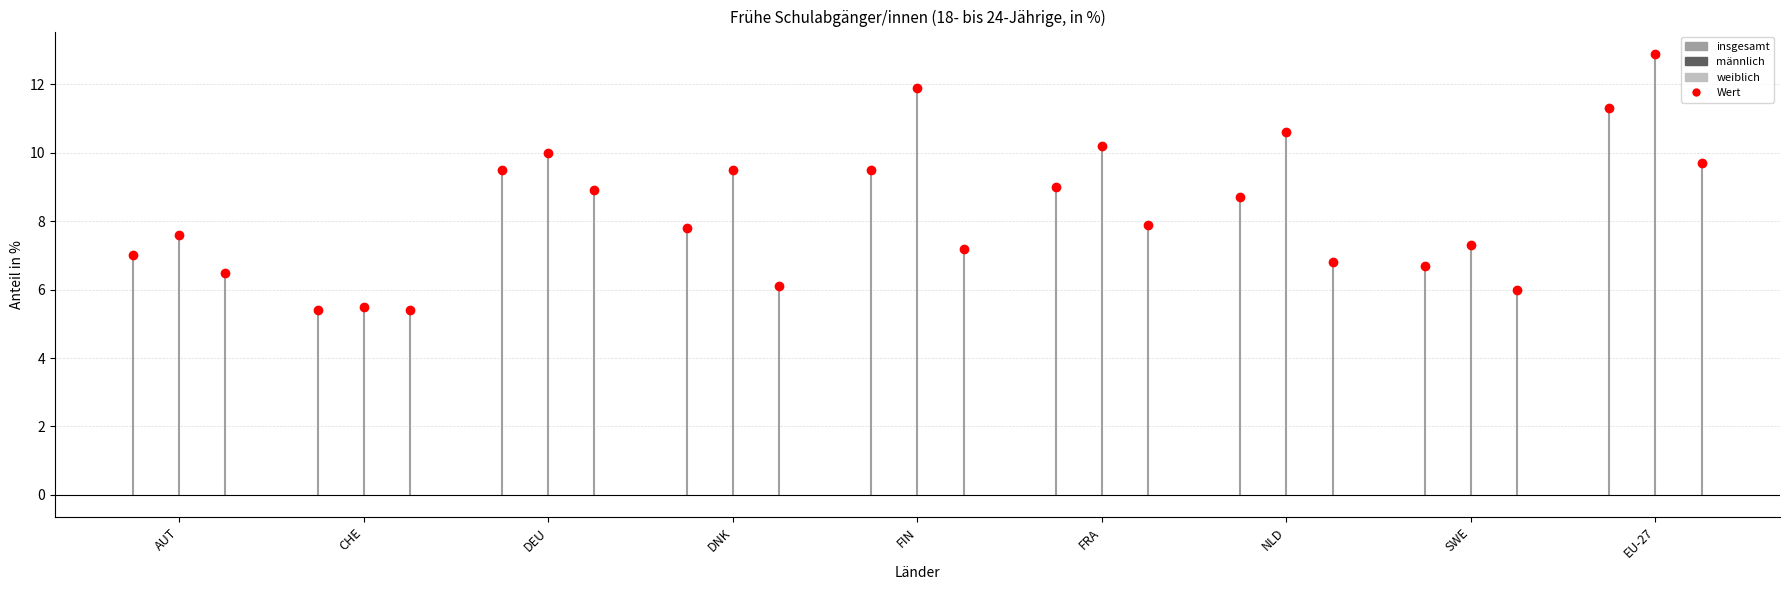

The weiblich series shows 9.3 at NLD. True or false?

False